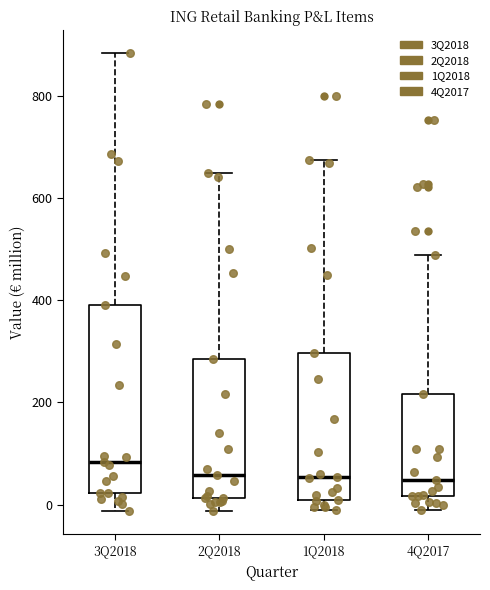

Reading left to right, read every box against the y-axis: the position of its median line, the range the box covers, and the ends of its whiskers. The values are not printed on the chart, so give them approximately, as read against the axis.

3Q2018: median 80, box 20 to 400, whiskers -20 to 880
2Q2018: median 60, box 20 to 280, whiskers -20 to 640
1Q2018: median 60, box 0 to 300, whiskers -20 to 680
4Q2017: median 40, box 20 to 220, whiskers -20 to 480